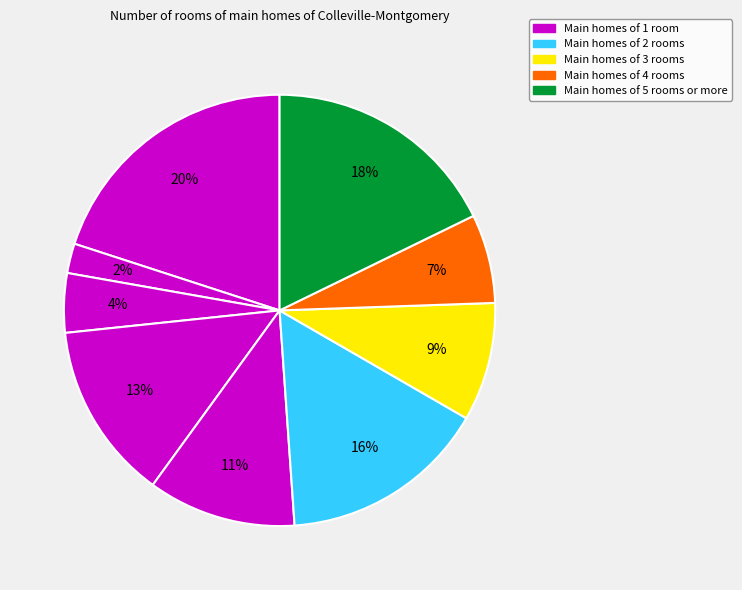

Which slice is the smallest?

1